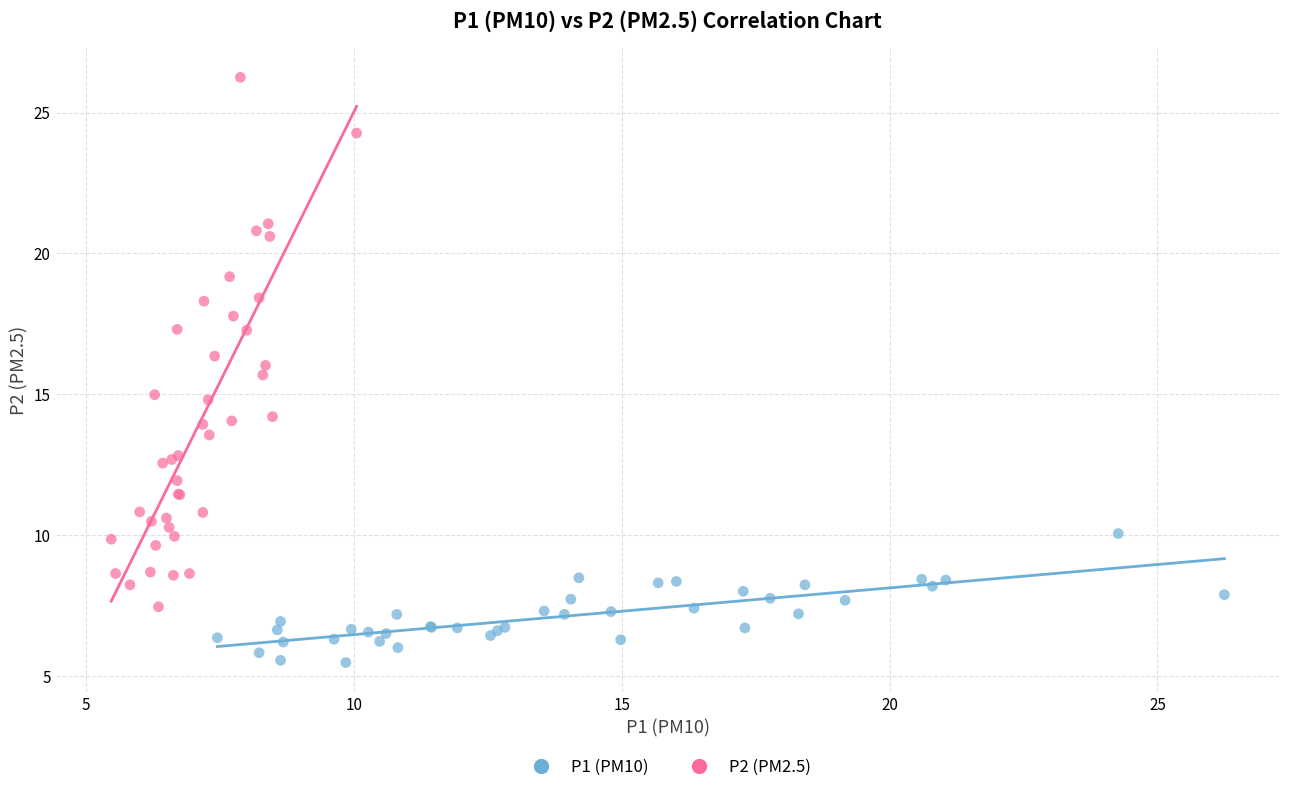

Which series contains the lowest Y value?

P1 (PM10)